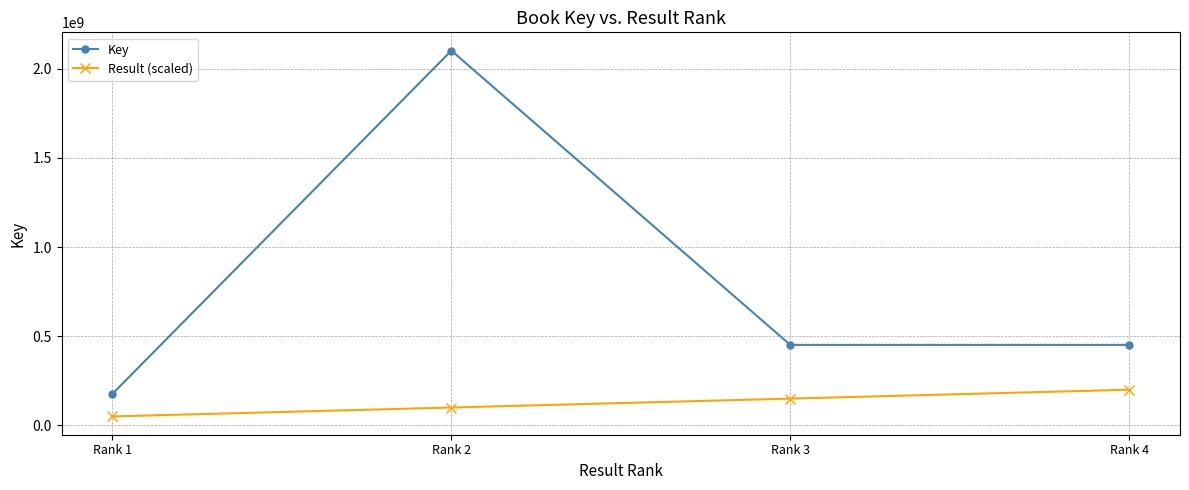

What is the approximate value of Key at Rank 4, to the nearest 50?

451425100